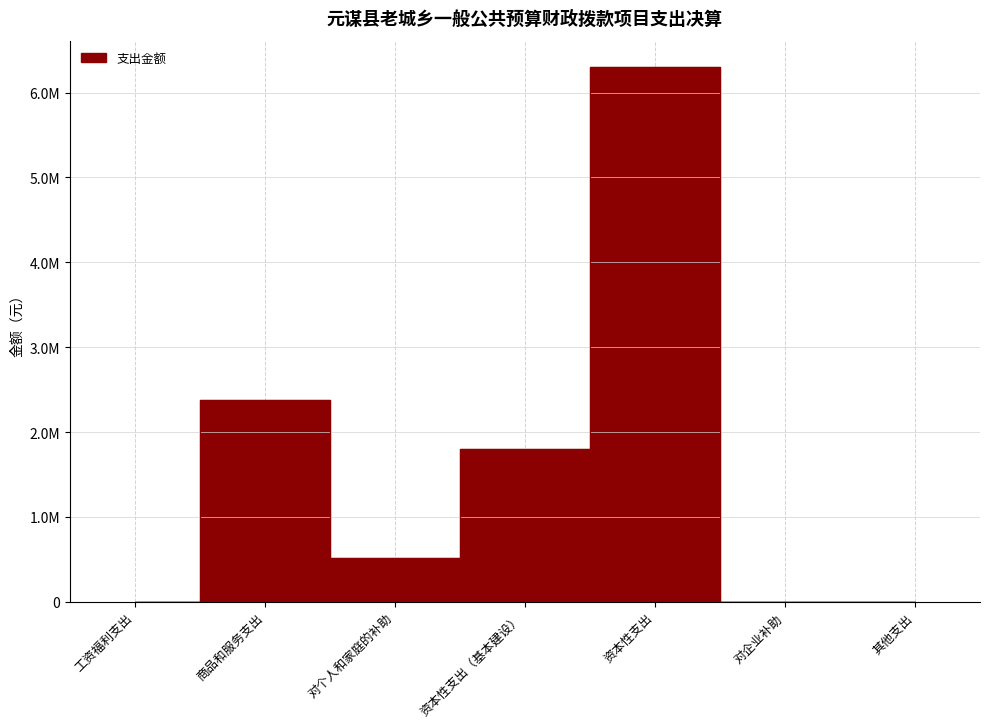

Reading left to right, transcribe all the data shown in this chart.

工资福利支出=0.0	商品和服务支出=2383481.1	对个人和家庭的补助=517605.0	资本性支出（基本建设）=1806700.0	资本性支出=6296001.7	对企业补助=2900.0	其他支出=0.0